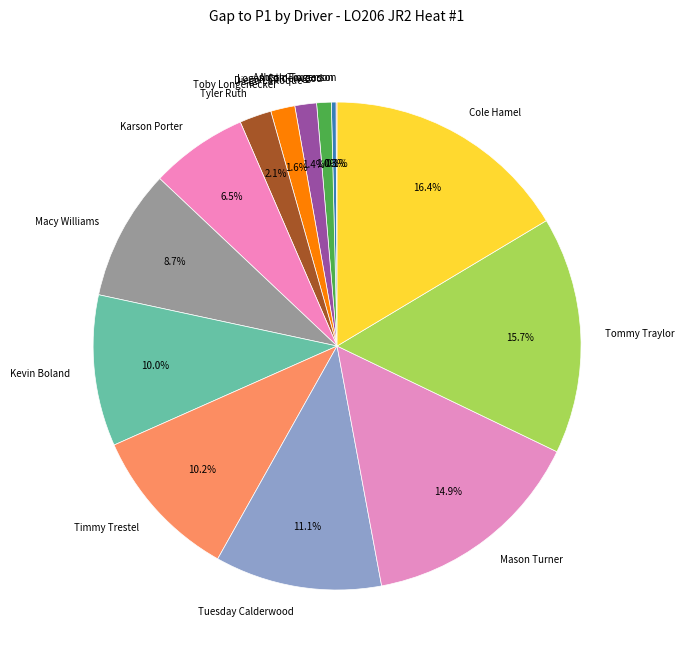

To the nearest percent, what is the combined percentage of Tuesday Calderwood and Kevin Boland?

21%